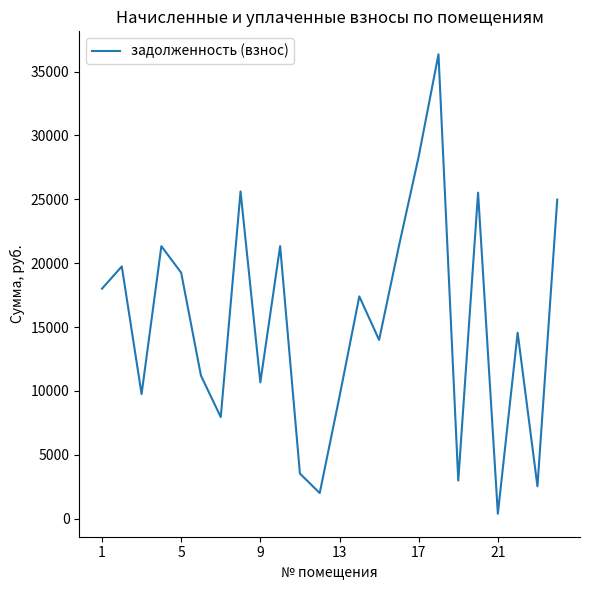

What is the greatest value displayed?

36351.8